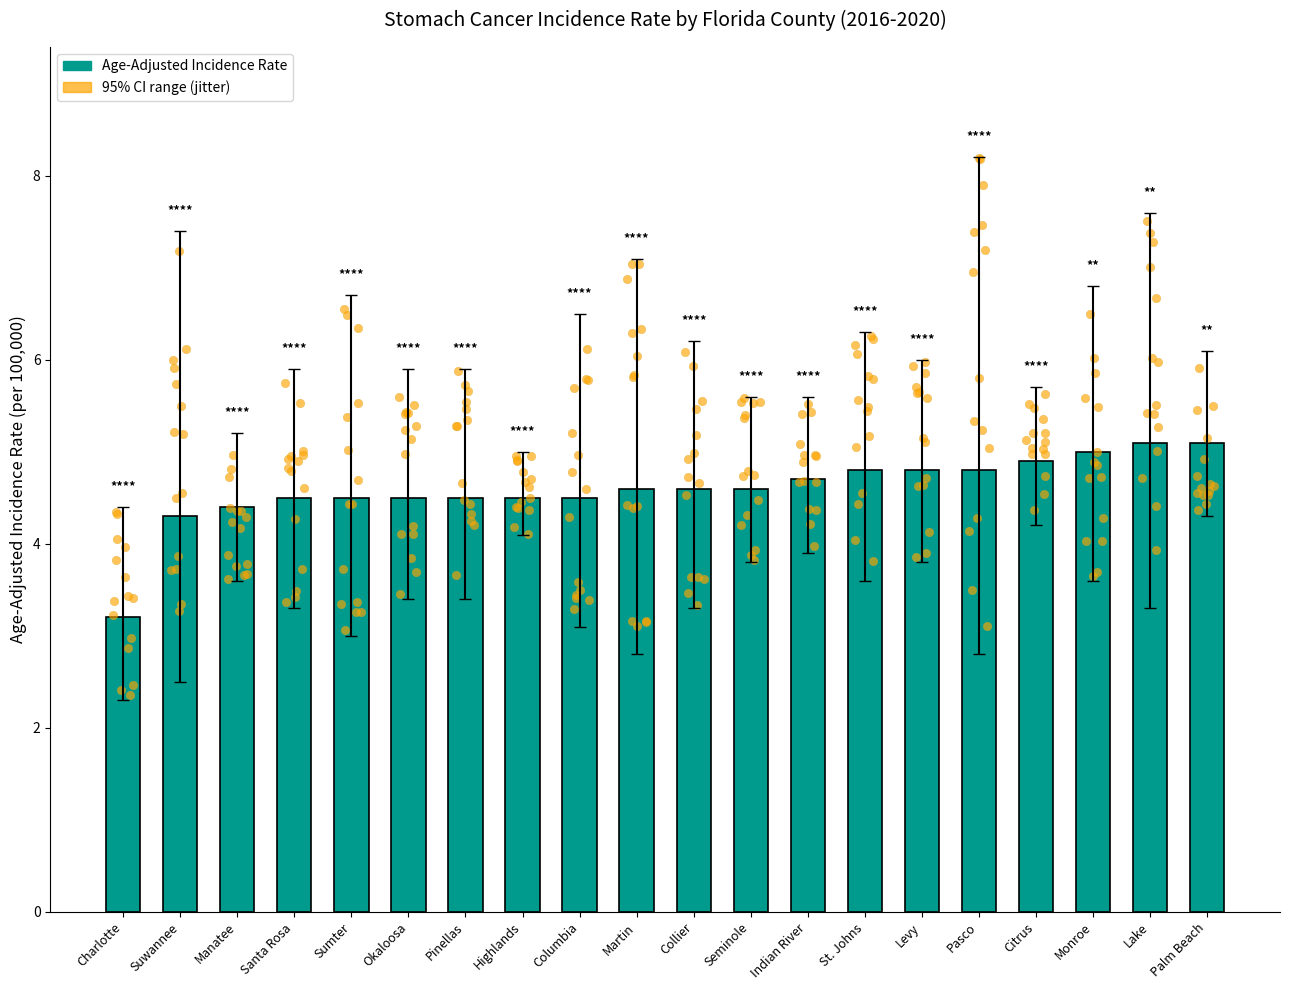

What is the change in value from Levy to Citrus?

+0.1